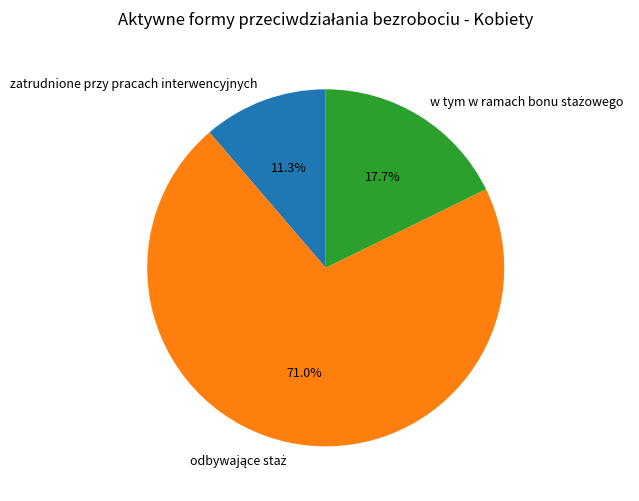

How much of the chart is everything except zatrudnione przy pracach interwencyjnych?

88.7%